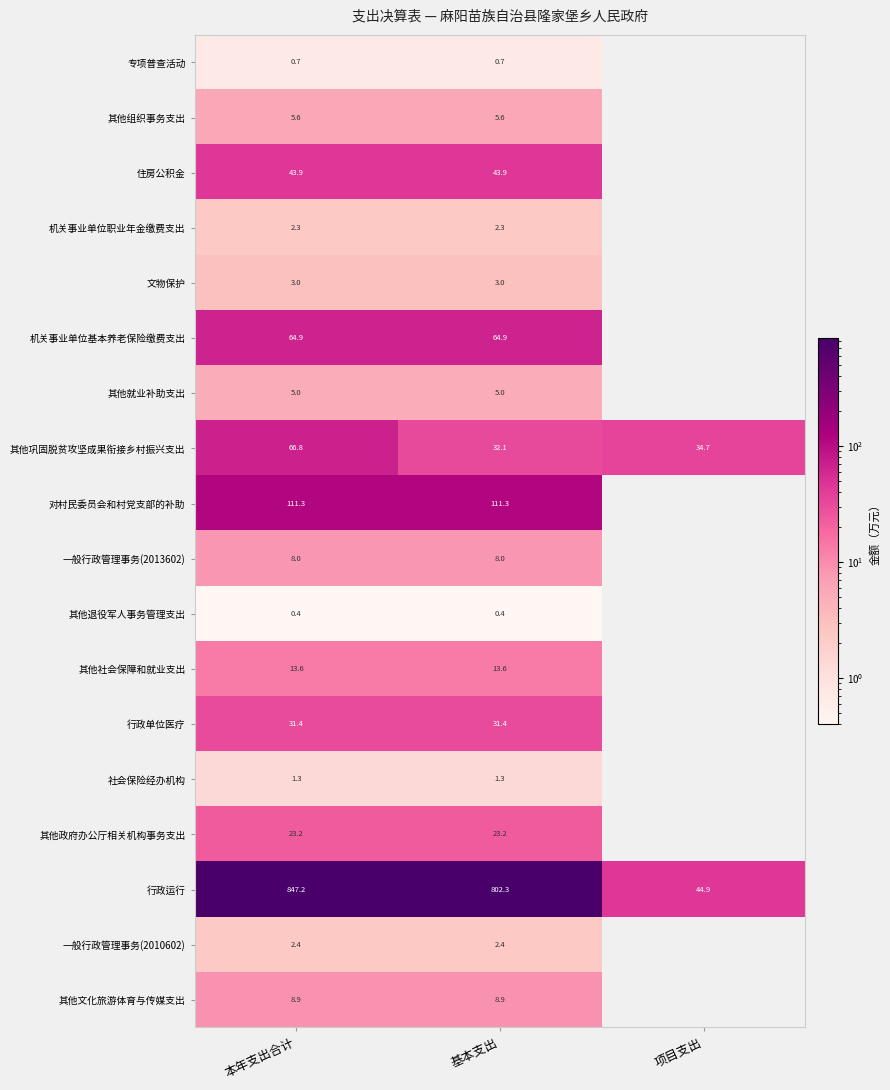

At which category is the sum across all series the highest?

本年支出合计